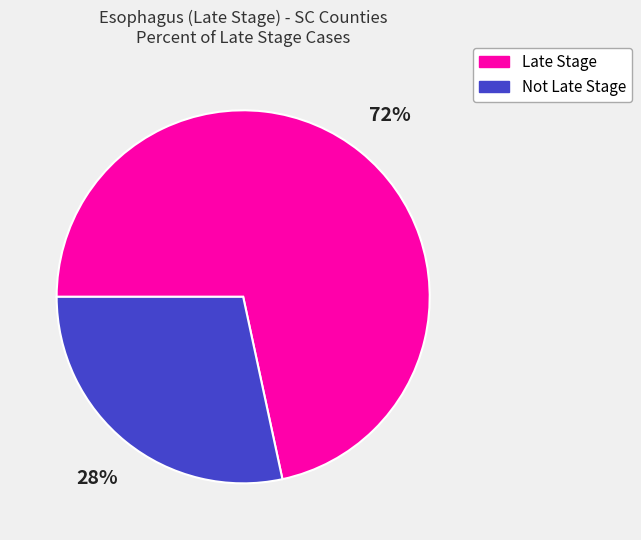

To the nearest percent, what portion does Not Late Stage represent?

28%